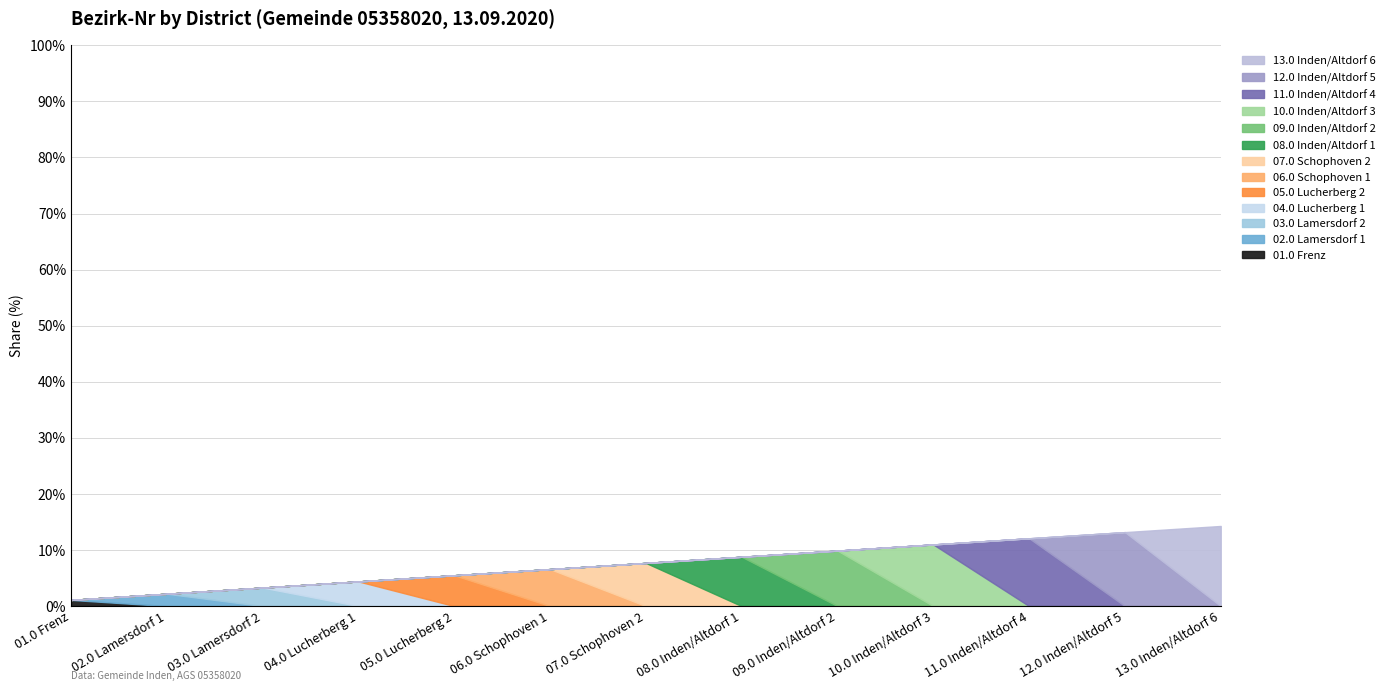

List the labels in order of value, largest first.

13.0 Inden/Altdorf 6, 12.0 Inden/Altdorf 5, 11.0 Inden/Altdorf 4, 10.0 Inden/Altdorf 3, 09.0 Inden/Altdorf 2, 08.0 Inden/Altdorf 1, 07.0 Schophoven 2, 06.0 Schophoven 1, 05.0 Lucherberg 2, 04.0 Lucherberg 1, 03.0 Lamersdorf 2, 02.0 Lamersdorf 1, 01.0 Frenz